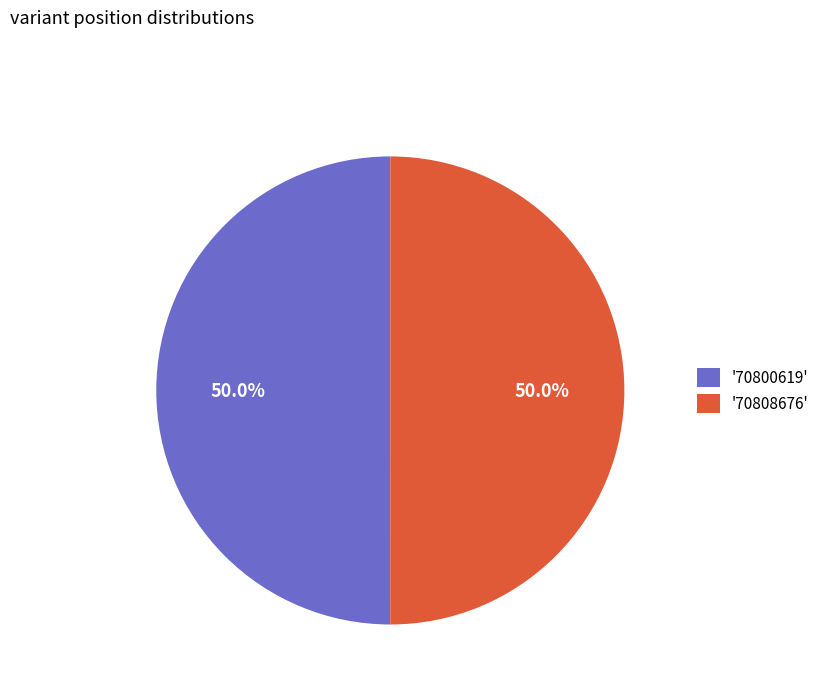

How many segments does this pie chart have?

2